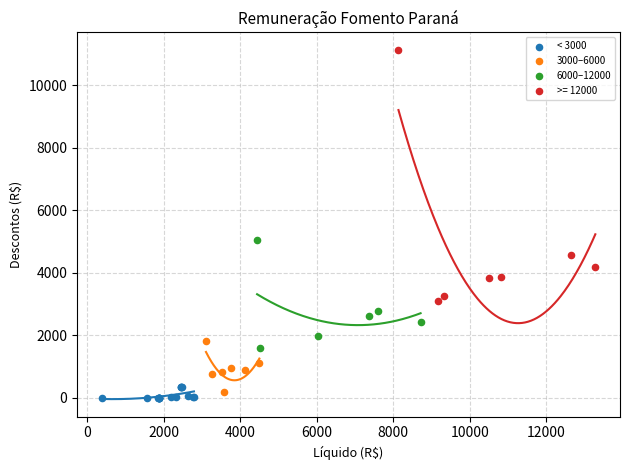

Which series reaches the minimum Y coordinate?

< 3000